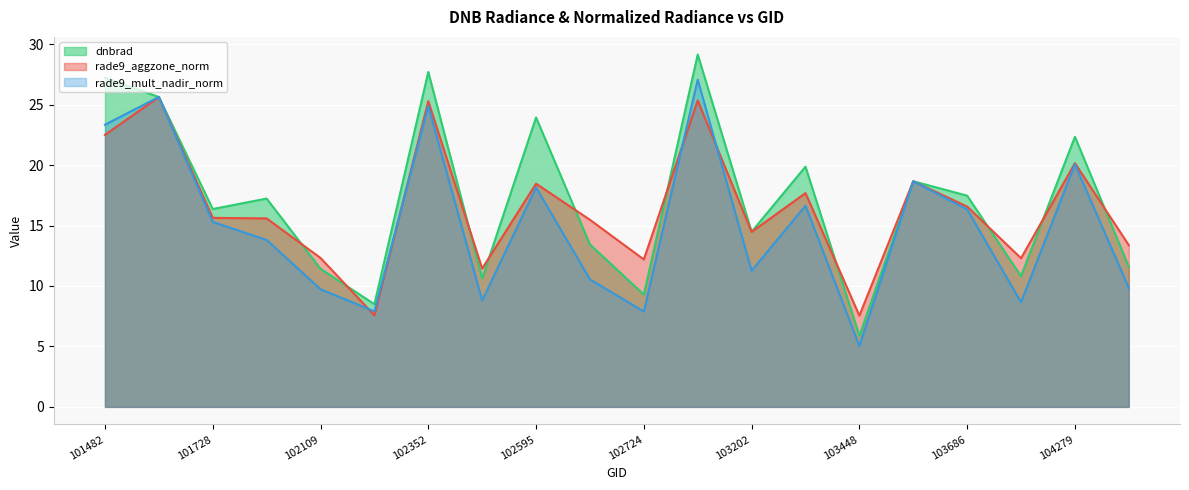

How many intersections are there between rade9_aggzone_norm and rade9_mult_nadir_norm?

4